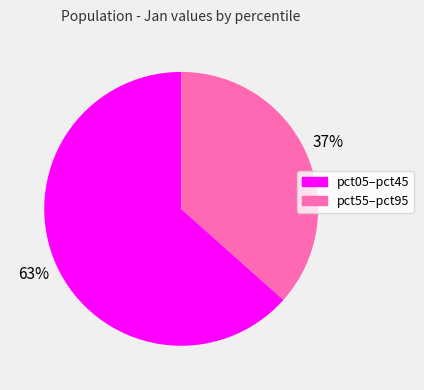

Does any single category account for the majority?

Yes